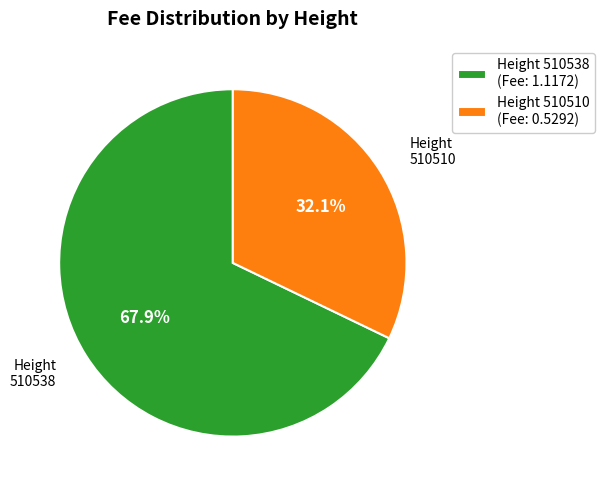

What is the ratio of the value at Height 510510 (Fee: 0.5292) to the value at Height 510538 (Fee: 1.1172)?

0.5